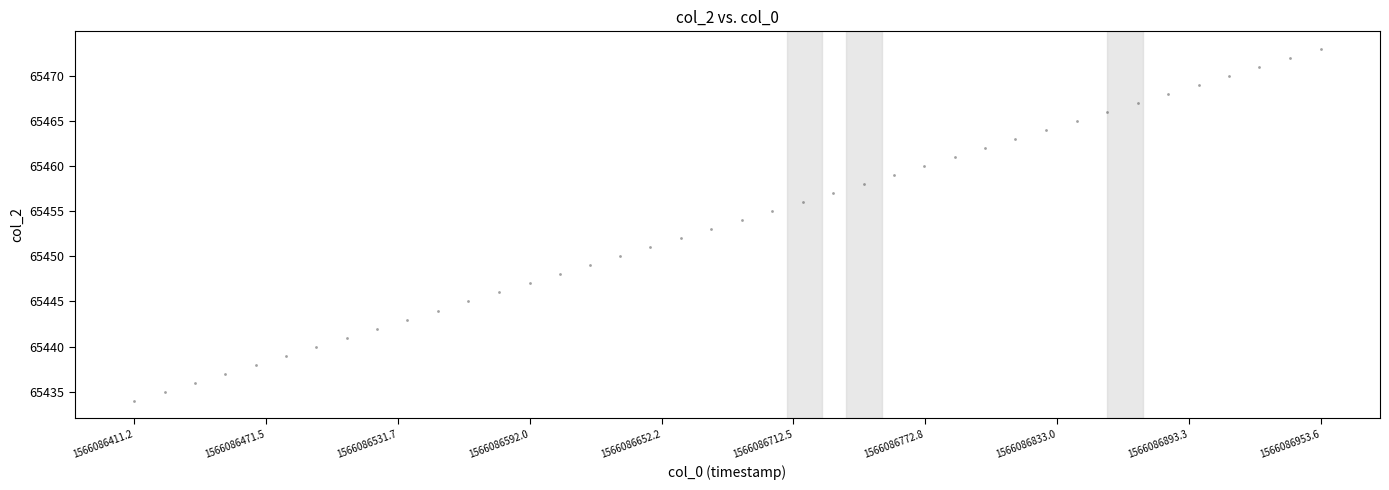

What is the range of Y values (max minus min)?

39